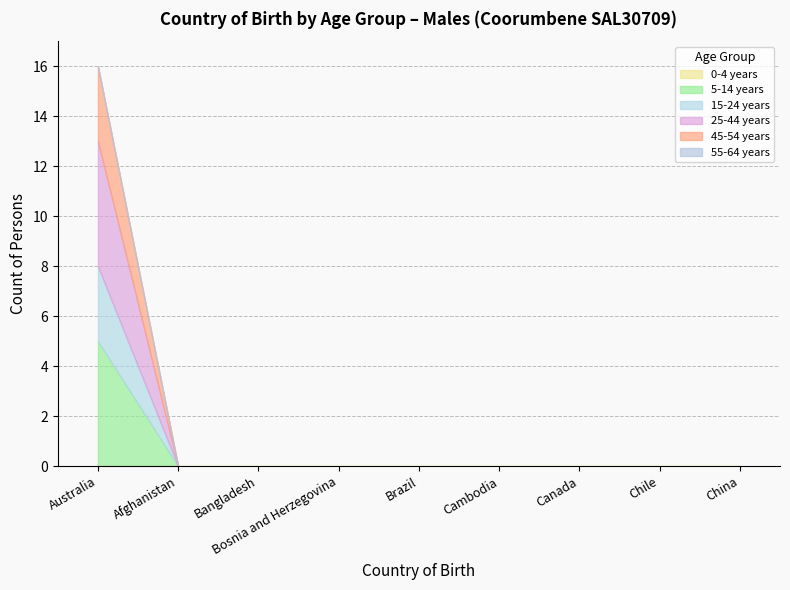

How many data points in 5-14 years are above 0?

1